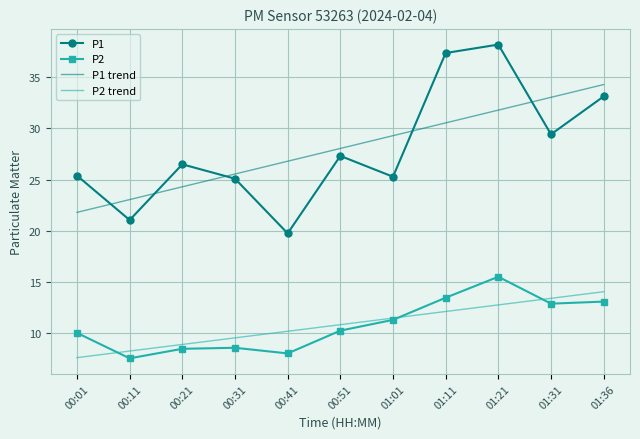

What is the total value across all series at 00:21?

68.2